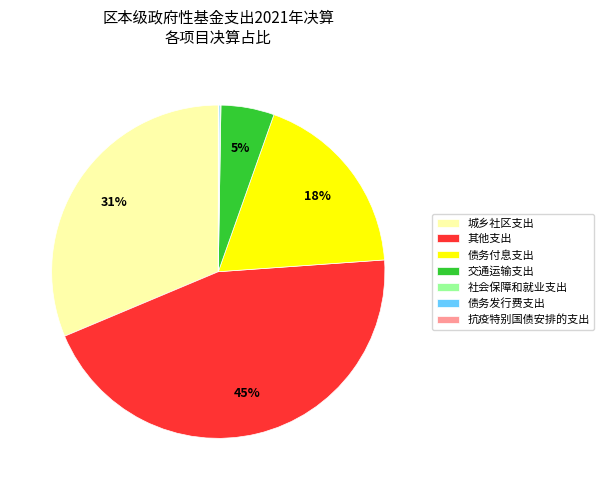

Which category has the biggest portion of the pie?

其他支出